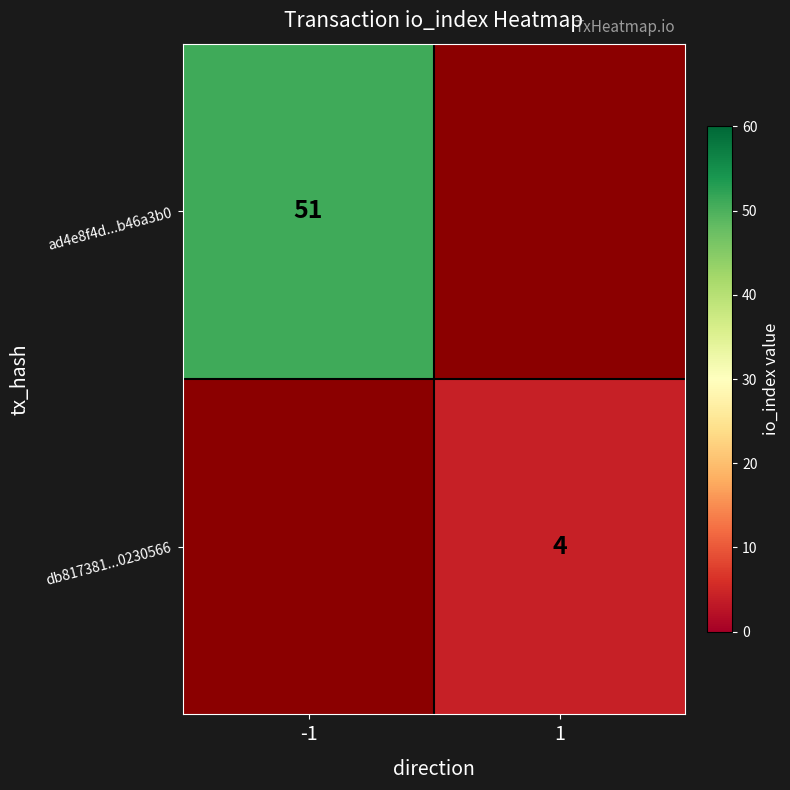

Is it true that db817381...0230566 equals 2 at 1?

False